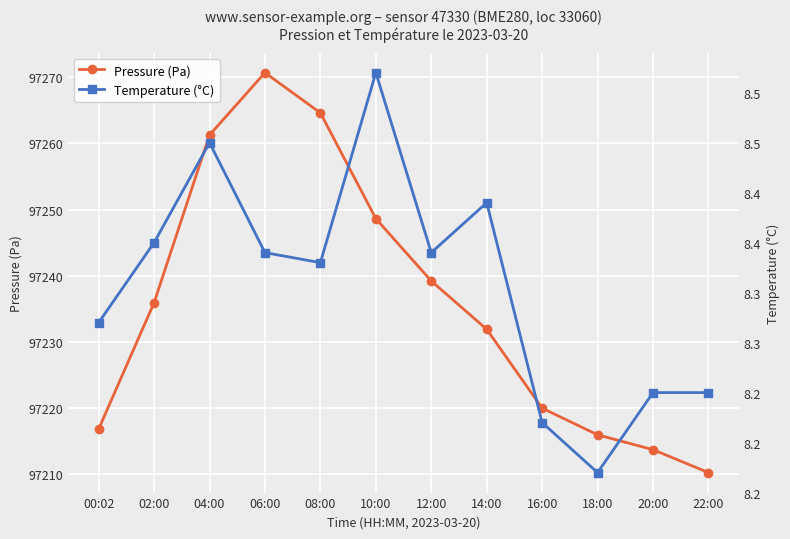

At 16:00, list the series in order from smallest to largest.

Temperature (°C), Pressure (Pa)